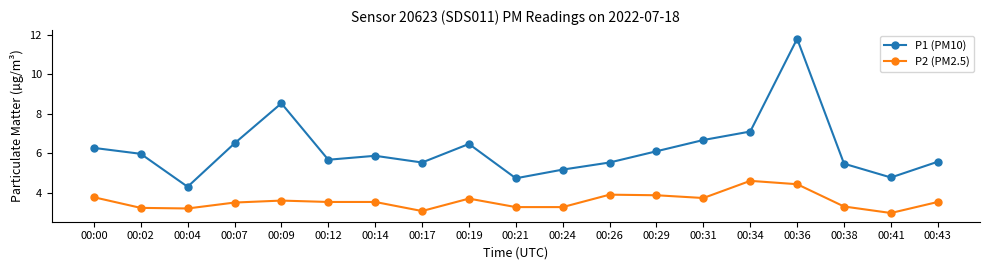

Rank the series by their maximum value, from highest to lowest.

P1 (PM10), P2 (PM2.5)